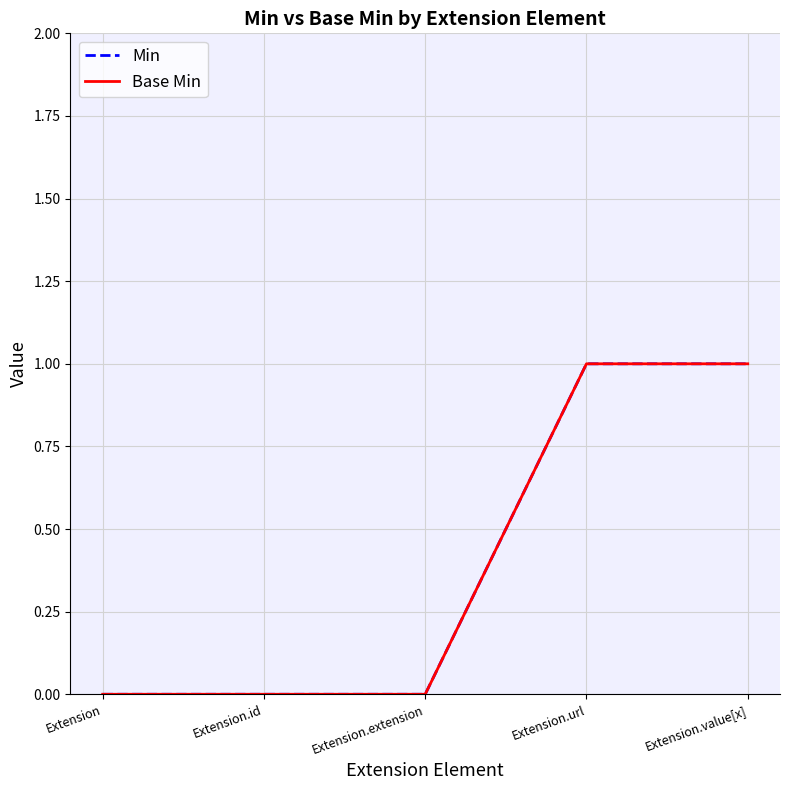

True or false: Base Min has more than 1 points higher than both neighbors.

False